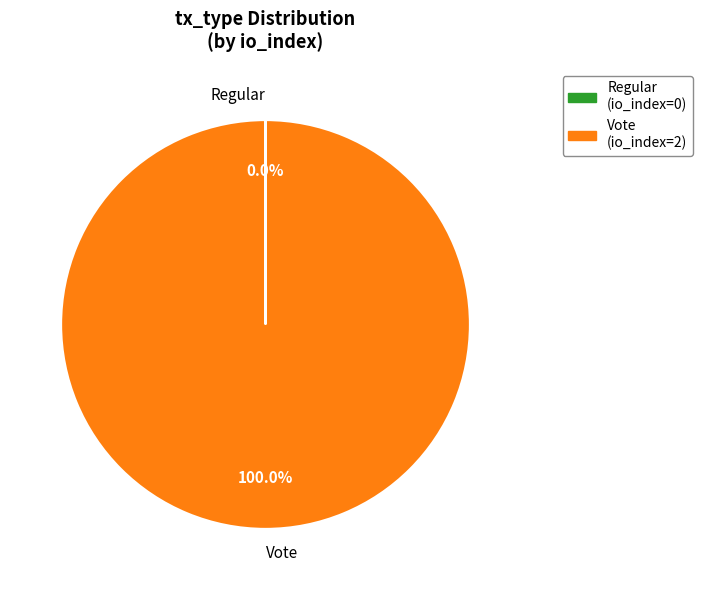

Which category has the biggest portion of the pie?

Vote